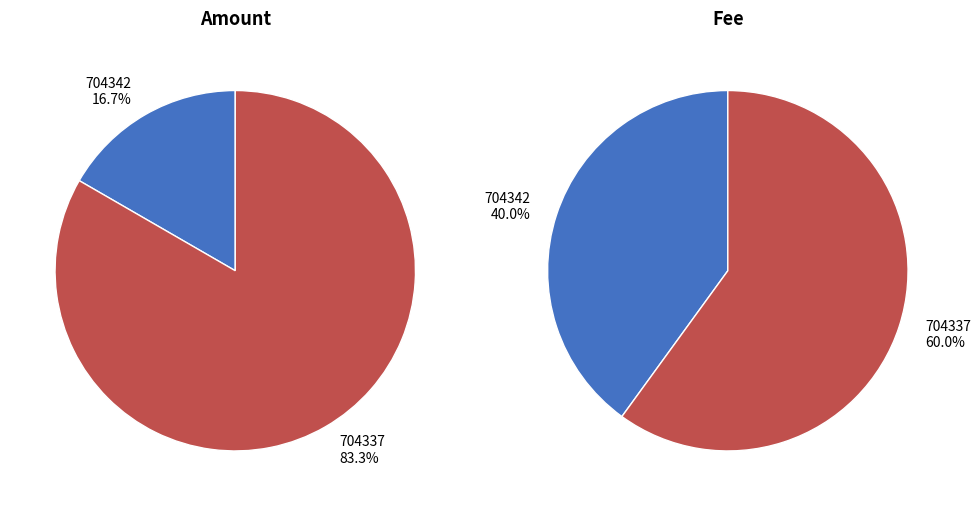

What is the majority slice?

704337